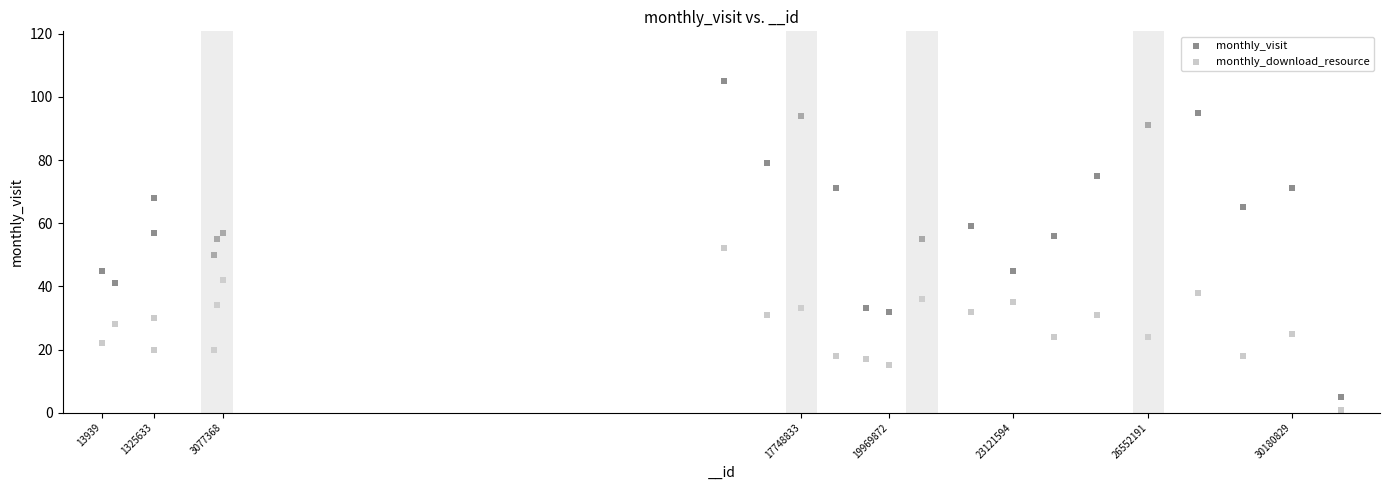

Which series reaches the minimum Y coordinate?

monthly_download_resource